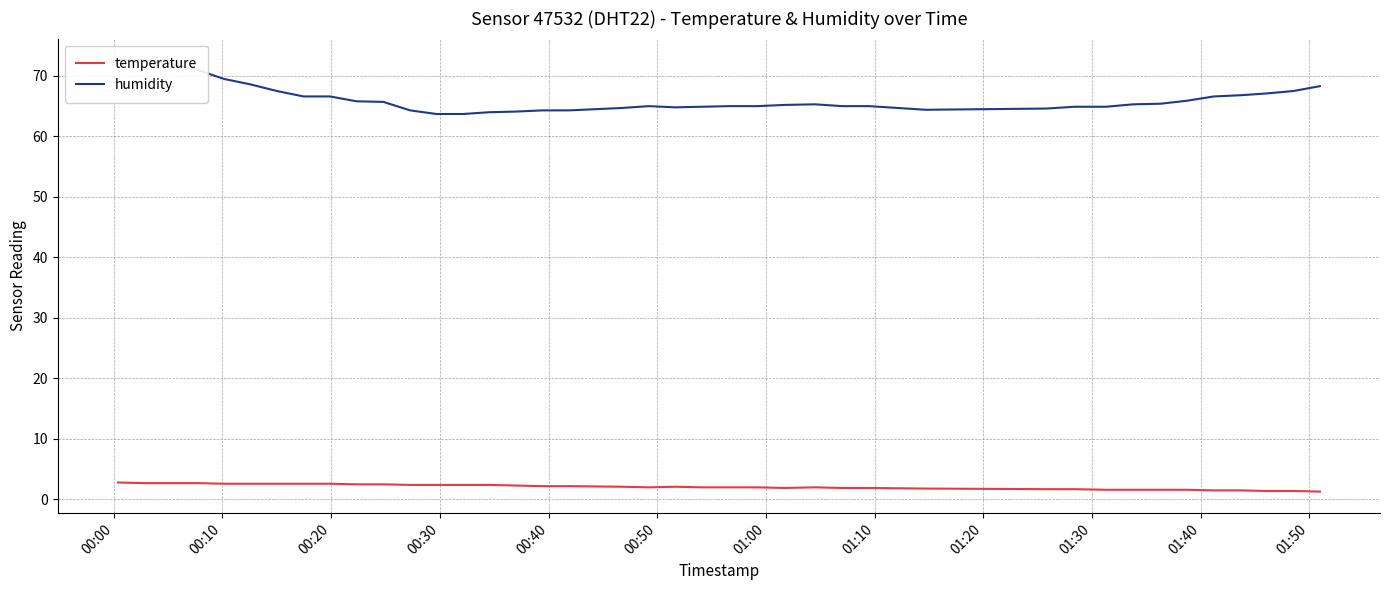

The value of temperature at 29 is 0.8. True or false?

False